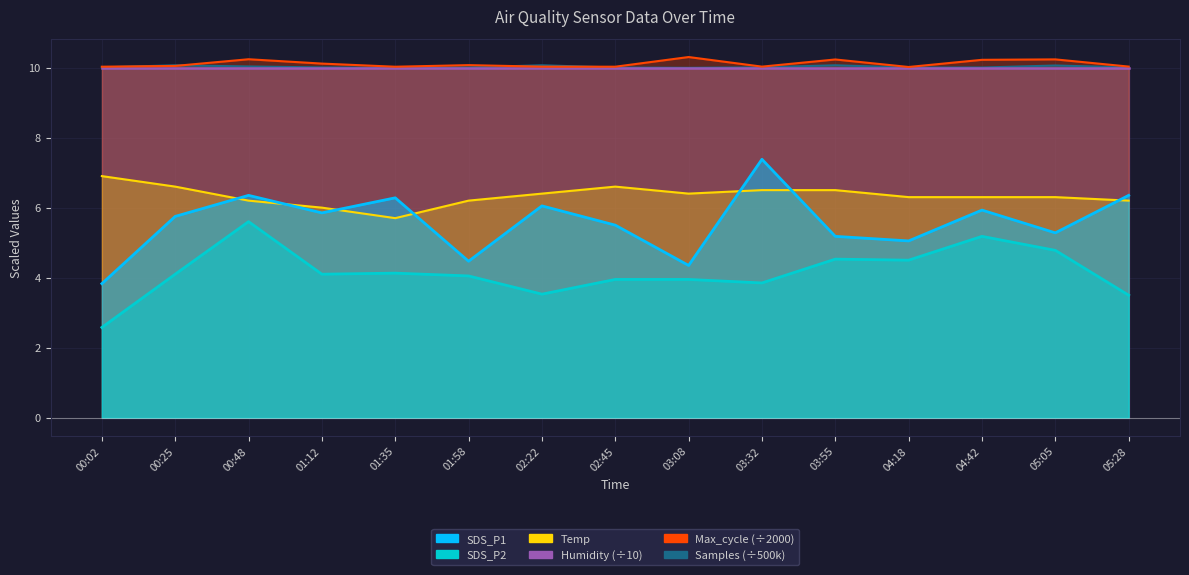

What position from the right is 01:58?

10